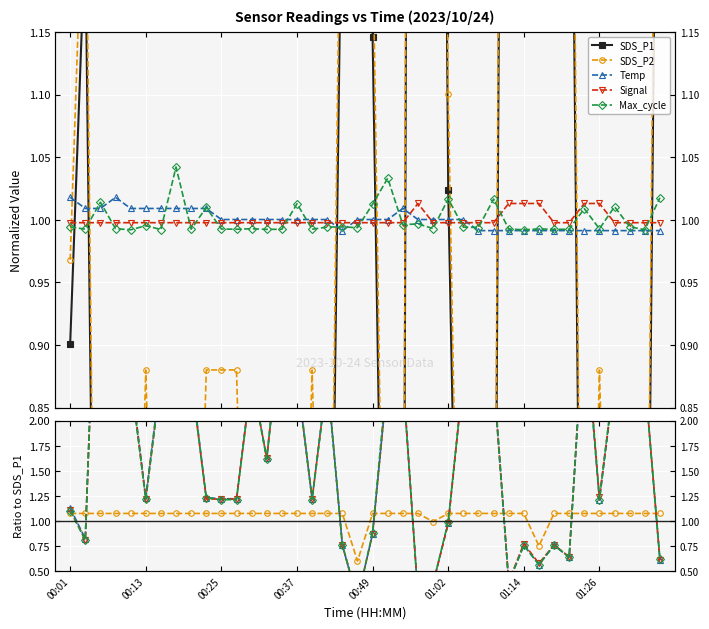

At how many categories does at least one series exceed 1?

40